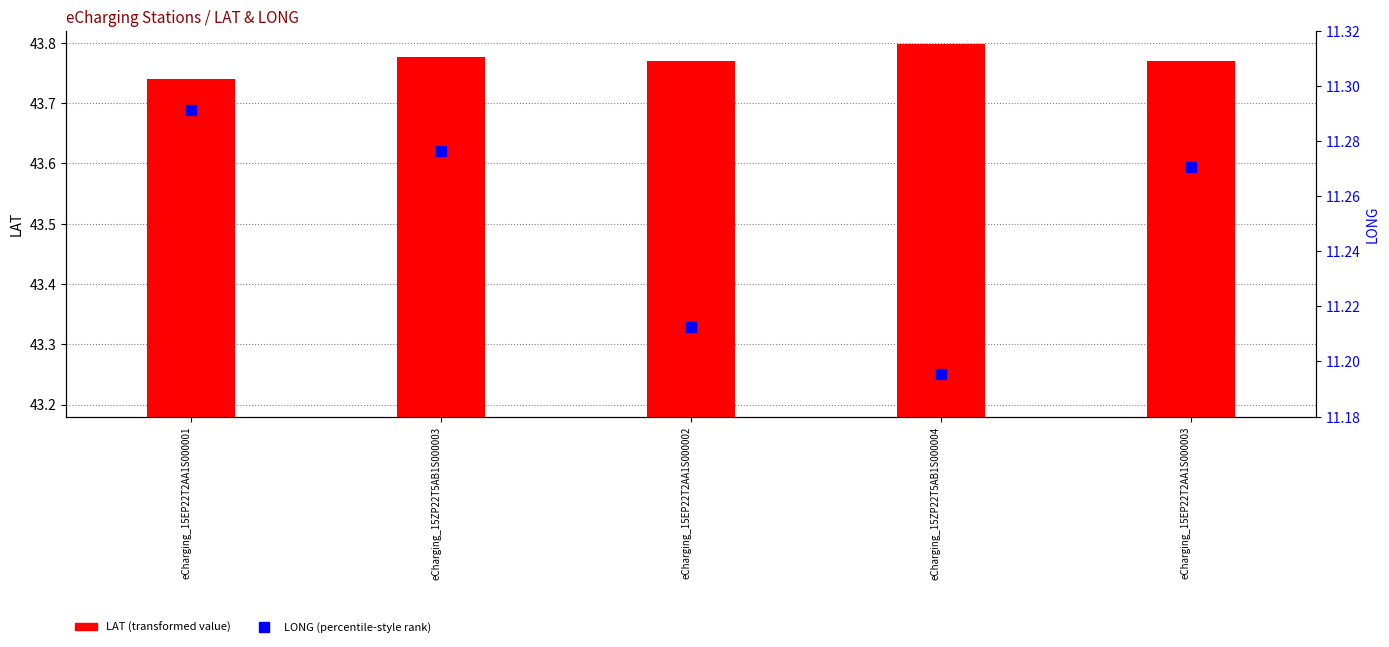

Count the LONG (percentile-style) values in the range 11 to 12.

5